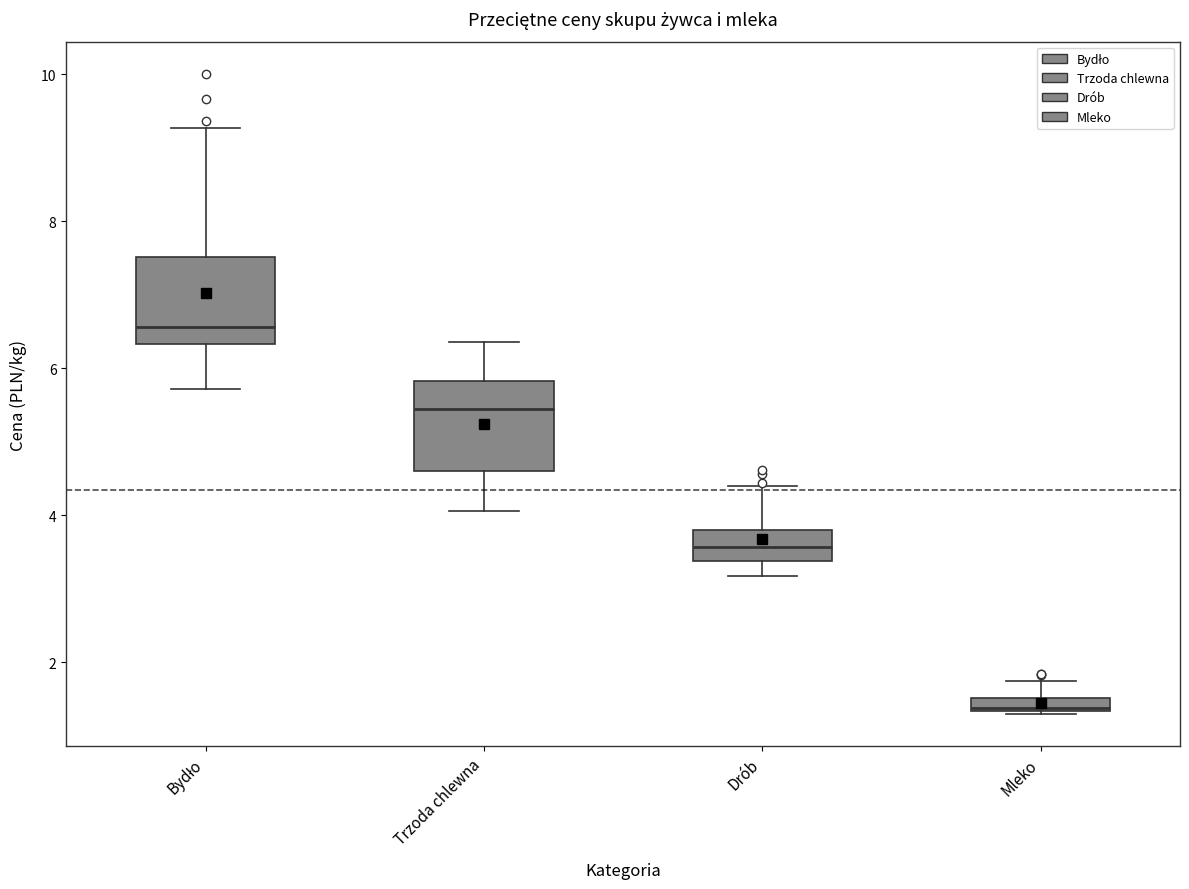

Where is the lower edge of the box for Bydło on the y-axis? The values are not printed on the chart, so give them approximately, as read against the axis.

6.4